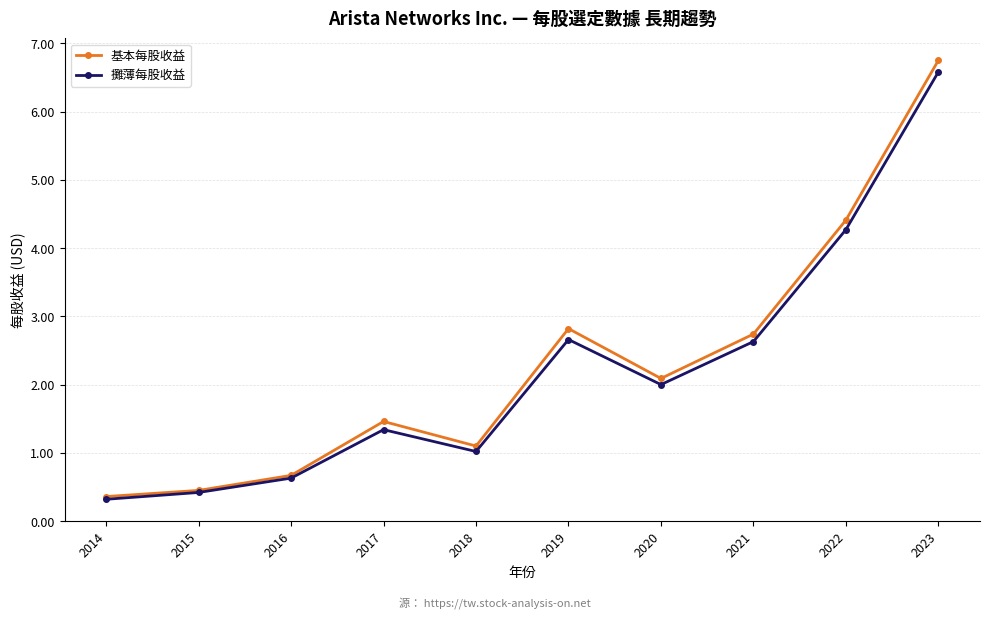

Reading left to right, extract all data points from this chart.

基本每股收益: 0.4	0.5	0.7	1.5	1.1	2.8	2.1	2.7	4.4	6.8
攤薄每股收益: 0.3	0.4	0.6	1.3	1.0	2.7	2.0	2.6	4.3	6.6